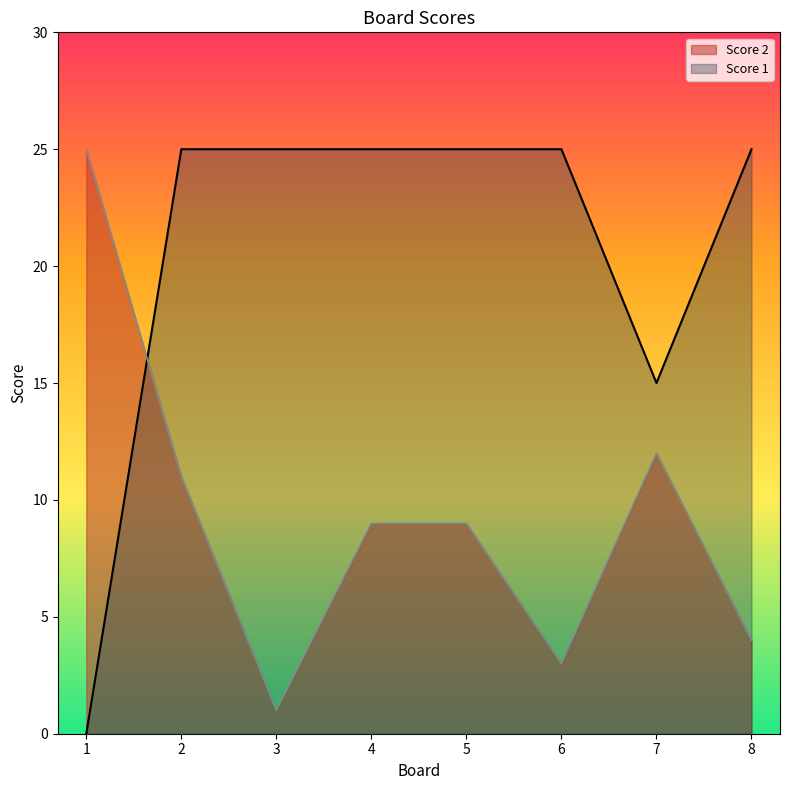

Is it true that Score 1 equals 24 at 7?

False